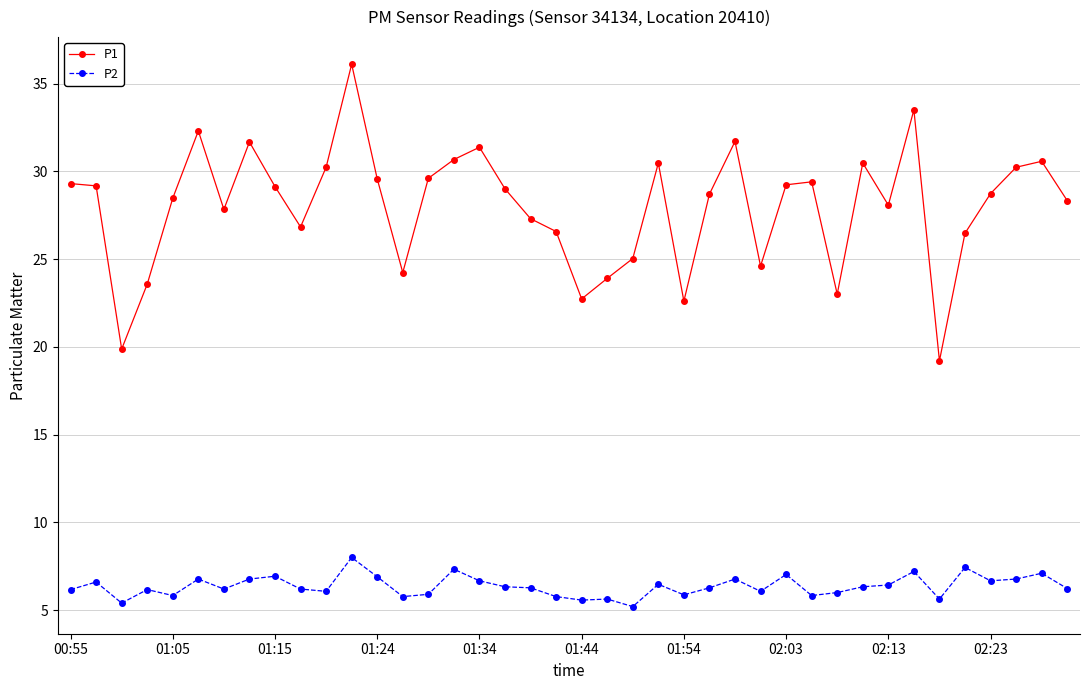

What is the maximum value for P1?

36.1